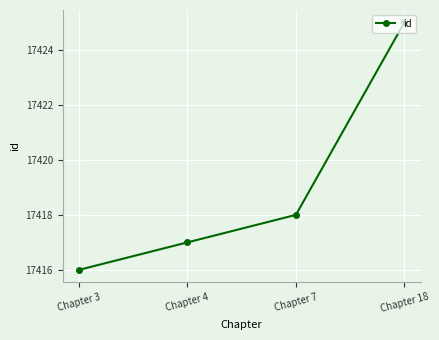

How many lines are shown in the chart?

1